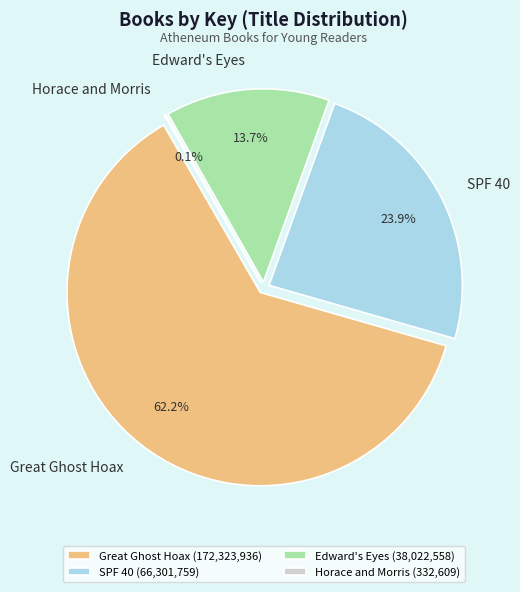

Which slice is the largest?

Great Ghost Hoax